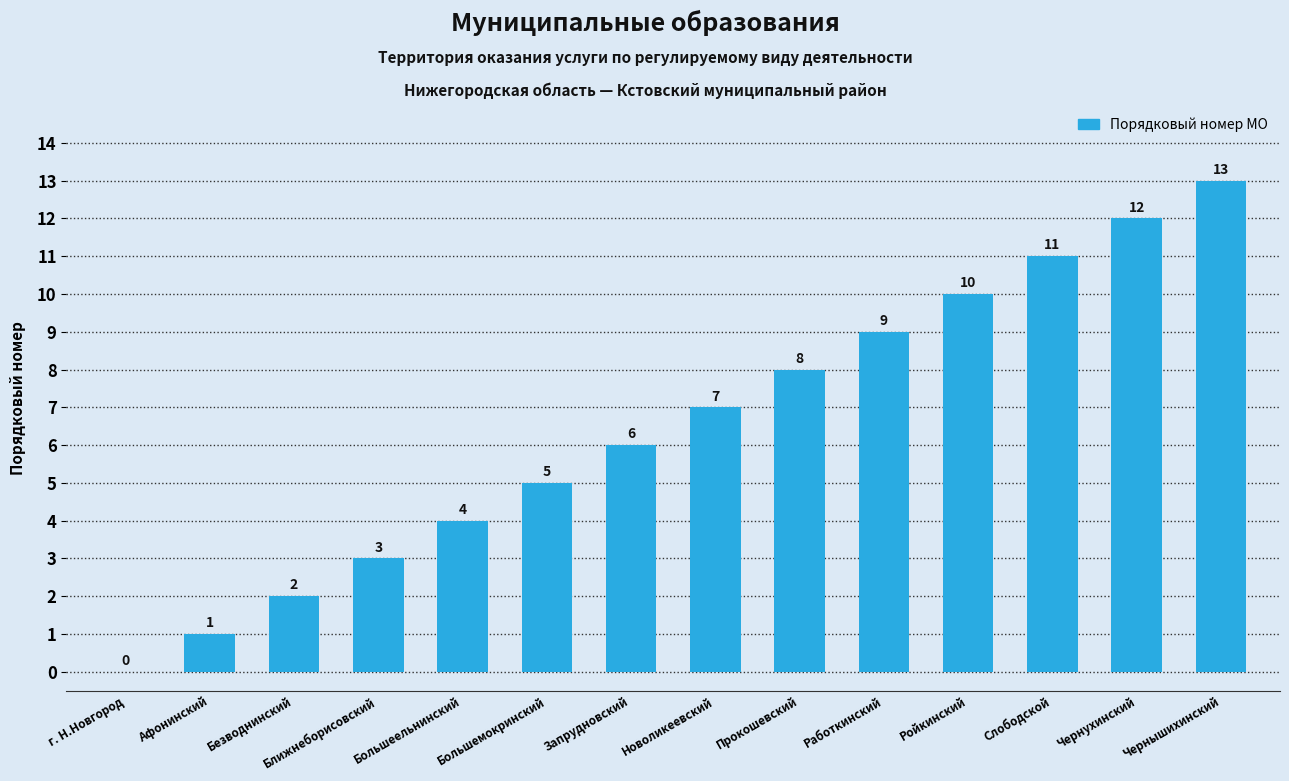

Between Ройкинский and Прокошевский, which is larger?

Ройкинский